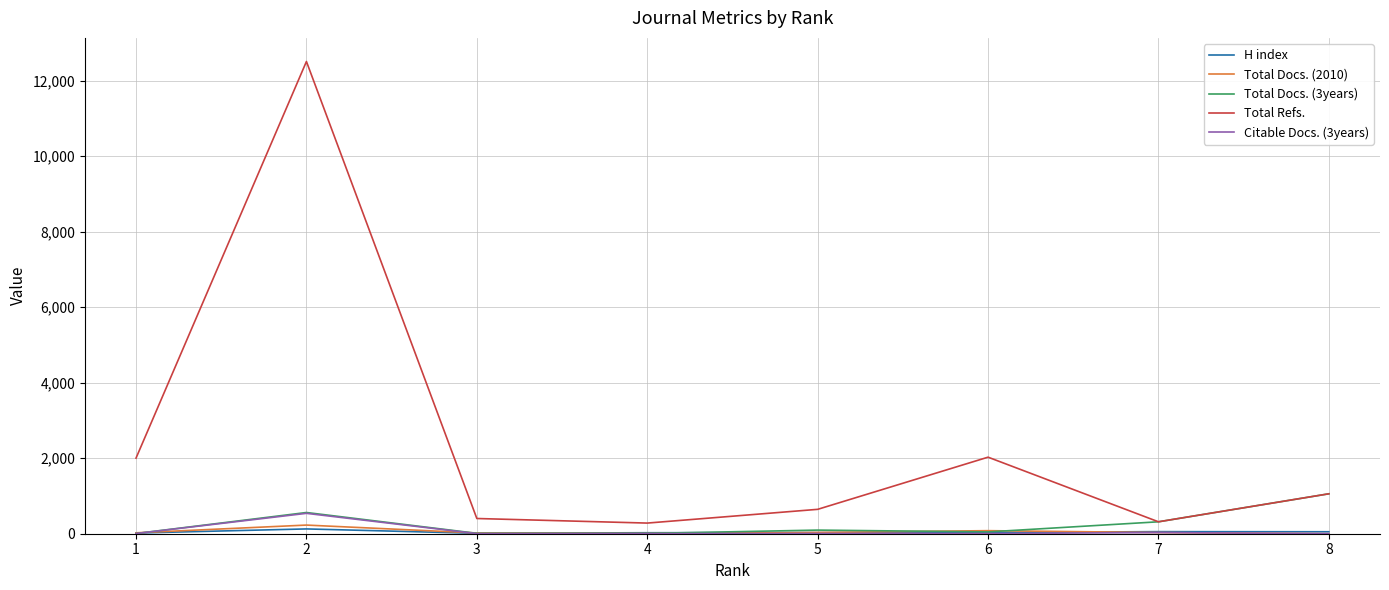

True or false: Total Docs. (2010) and Total Refs. cross at least once.

False